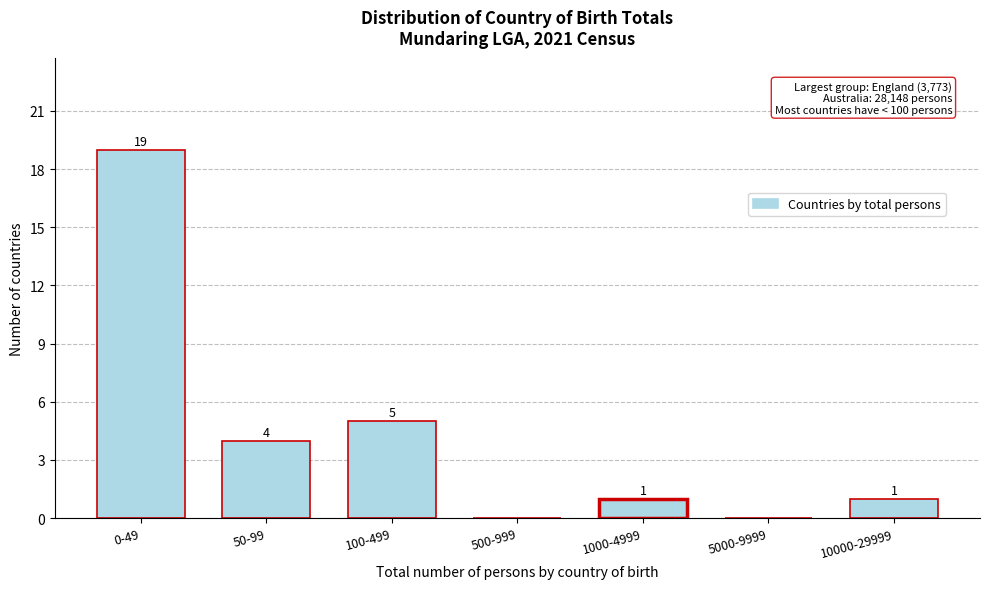

Reading right to left, extract all data points from this chart.

10000-29999=1	5000-9999=0	1000-4999=1	500-999=0	100-499=5	50-99=4	0-49=19